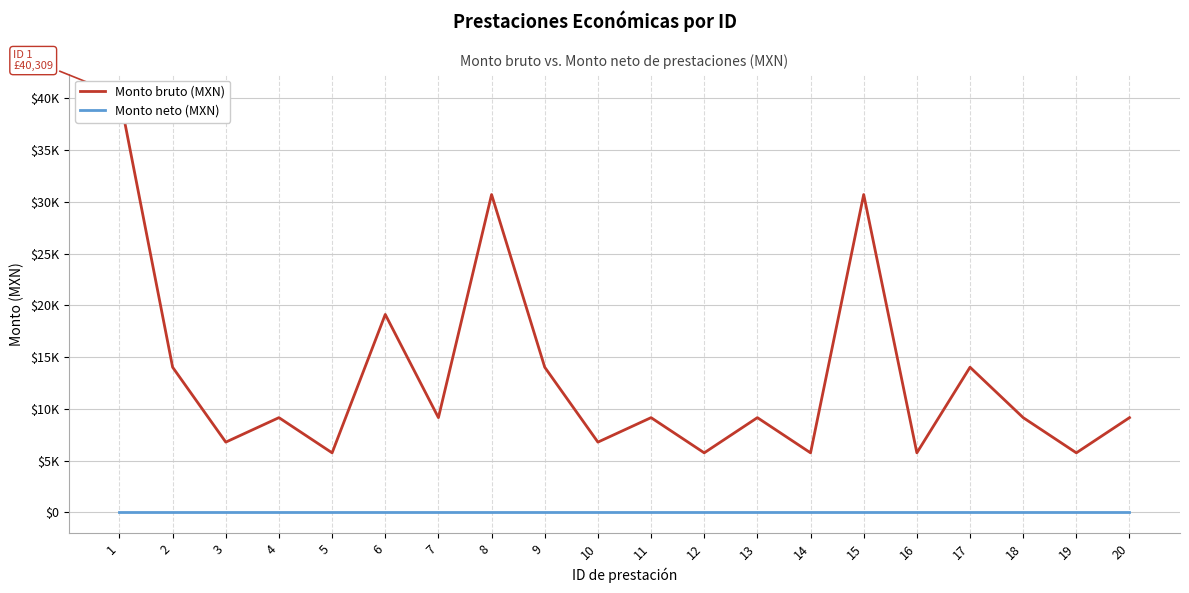

At which category does the chart reach its minimum across all series?

1